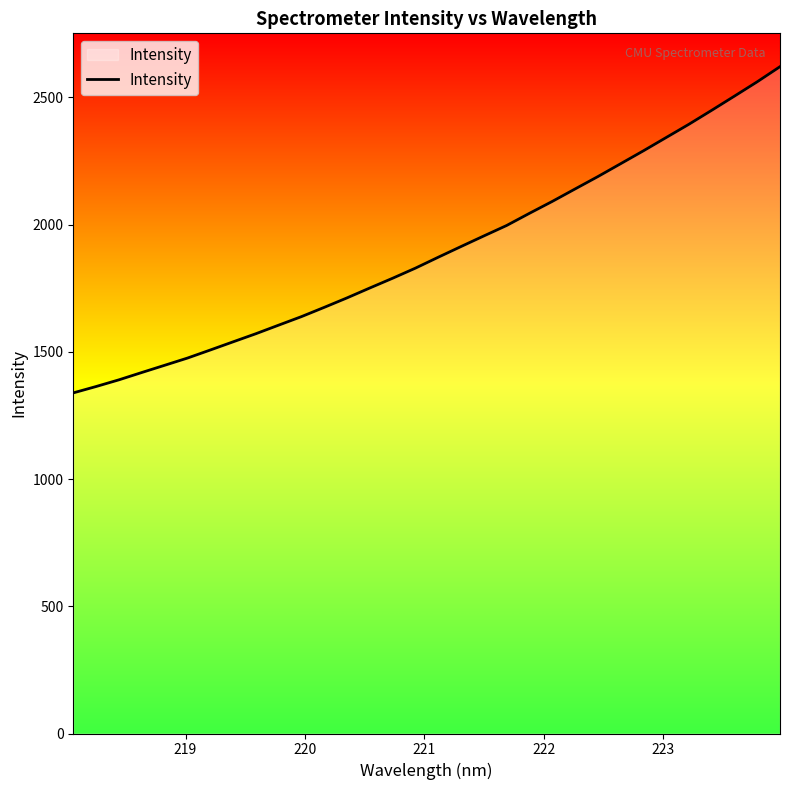

What is the difference between the maximum and minimum values?

1282.1